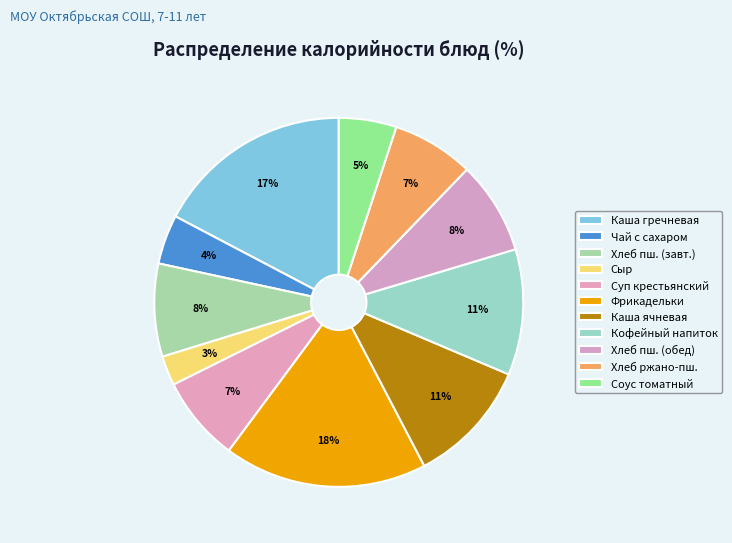

To the nearest percent, what portion does Сыр represent?

3%